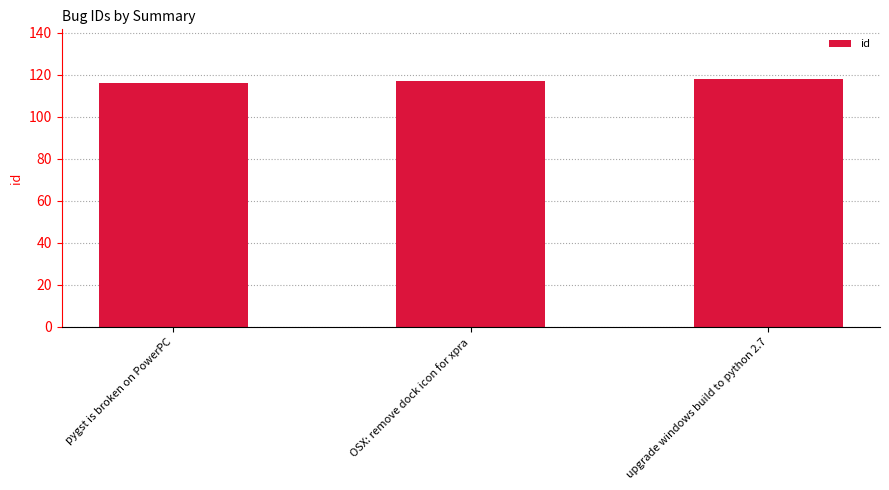

What is the minimum value shown in the chart?

116